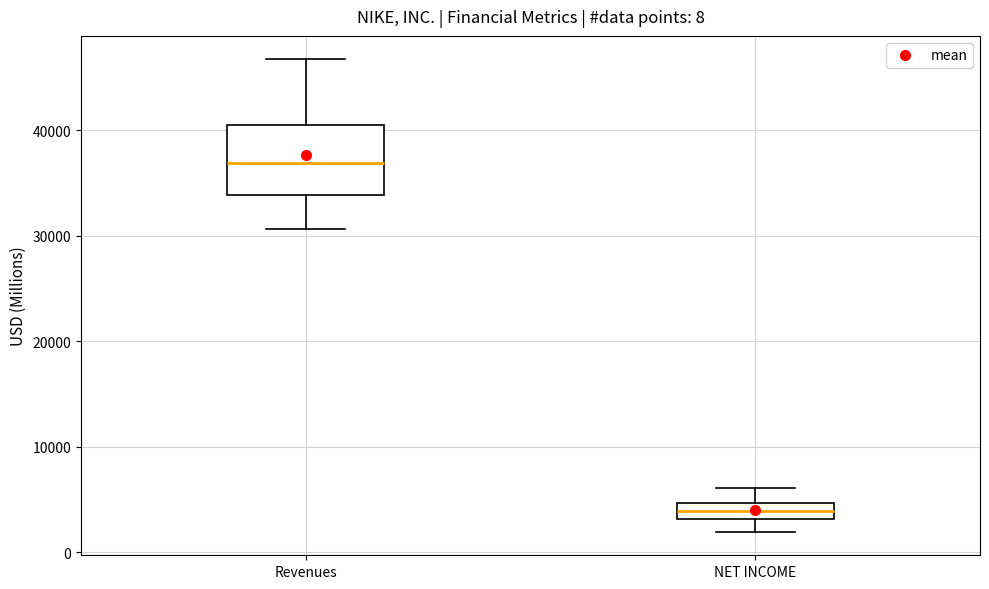

Which box has the highest median line?

Revenues